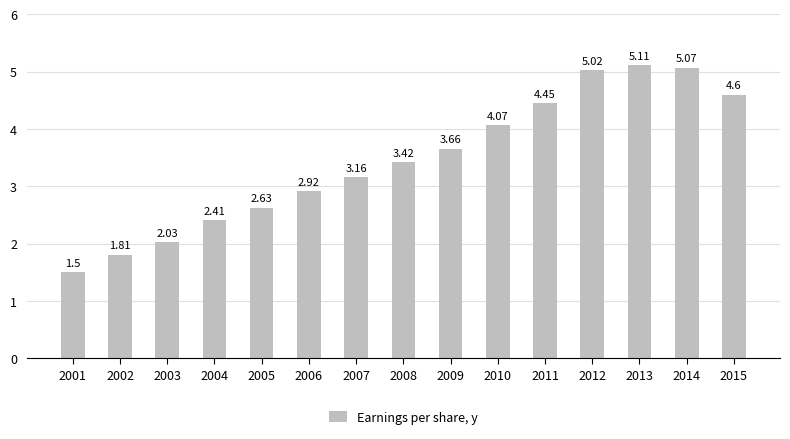

How many bars are there in total?

15